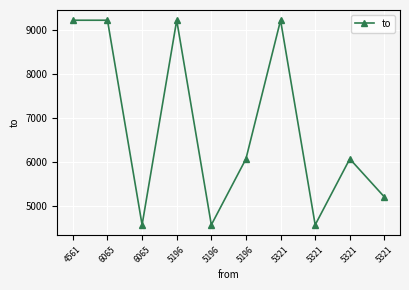

How many lines are shown in the chart?

1